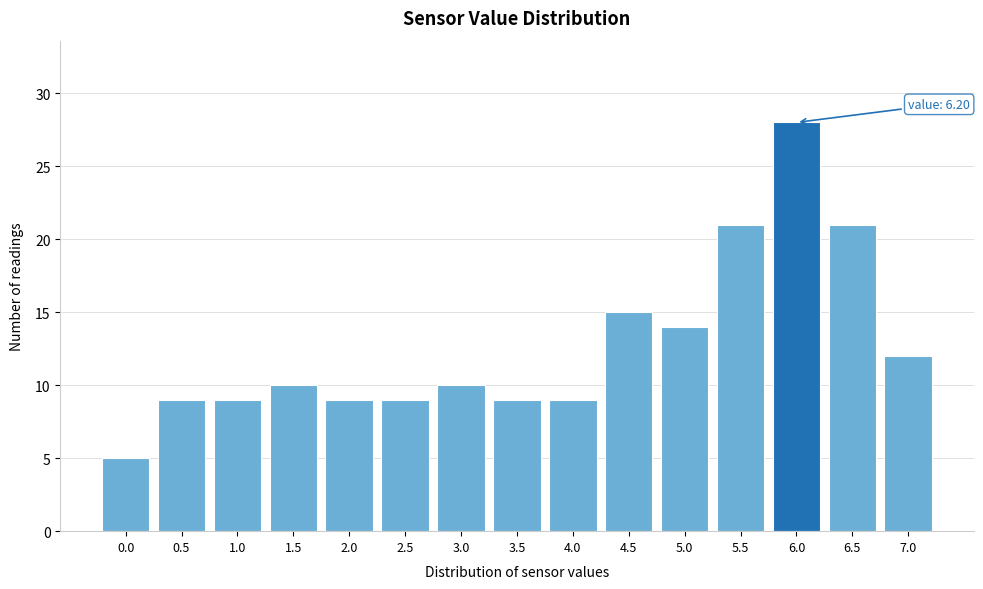

Reading left to right, transcribe all the data shown in this chart.

5	9	9	10	9	9	10	9	9	15	14	21	28	21	12